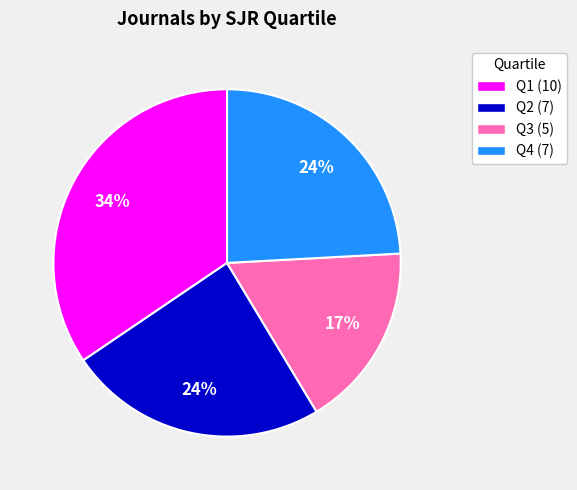

Combined, do Q1 and Q4 account for over 50%?

Yes